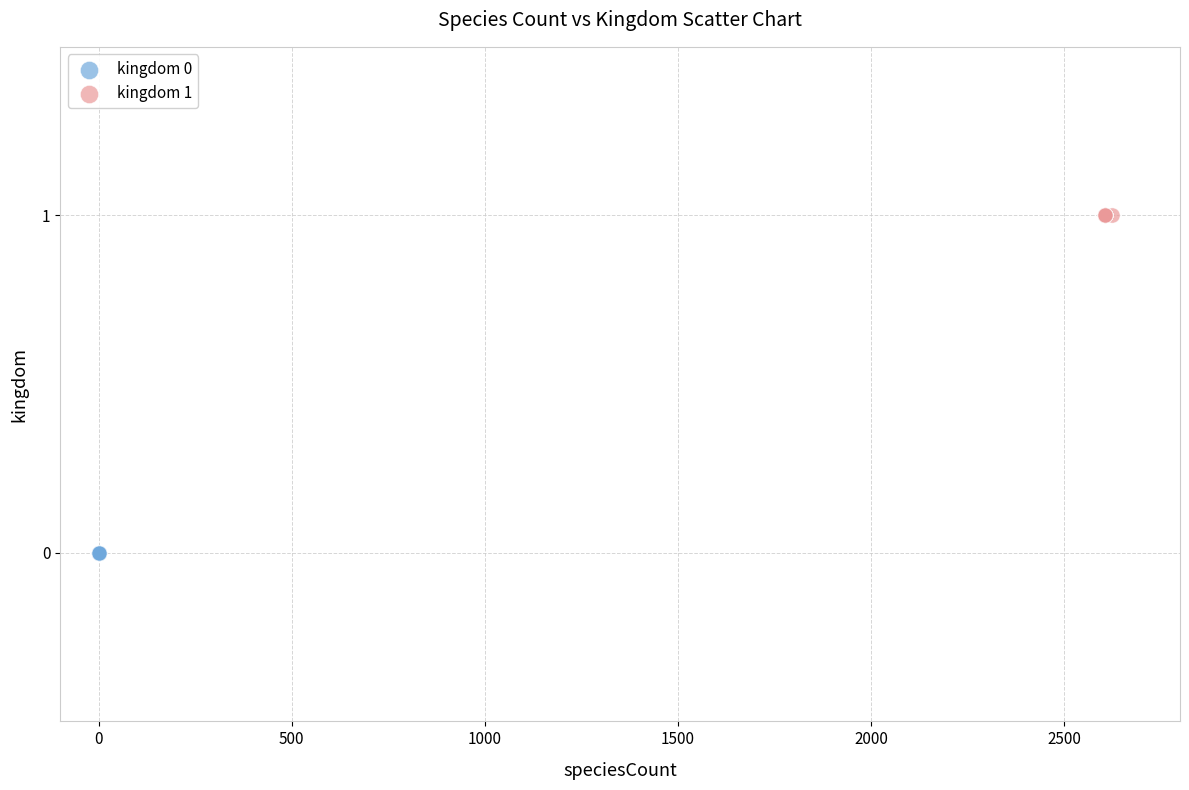

Which series reaches the maximum Y coordinate?

kingdom 1